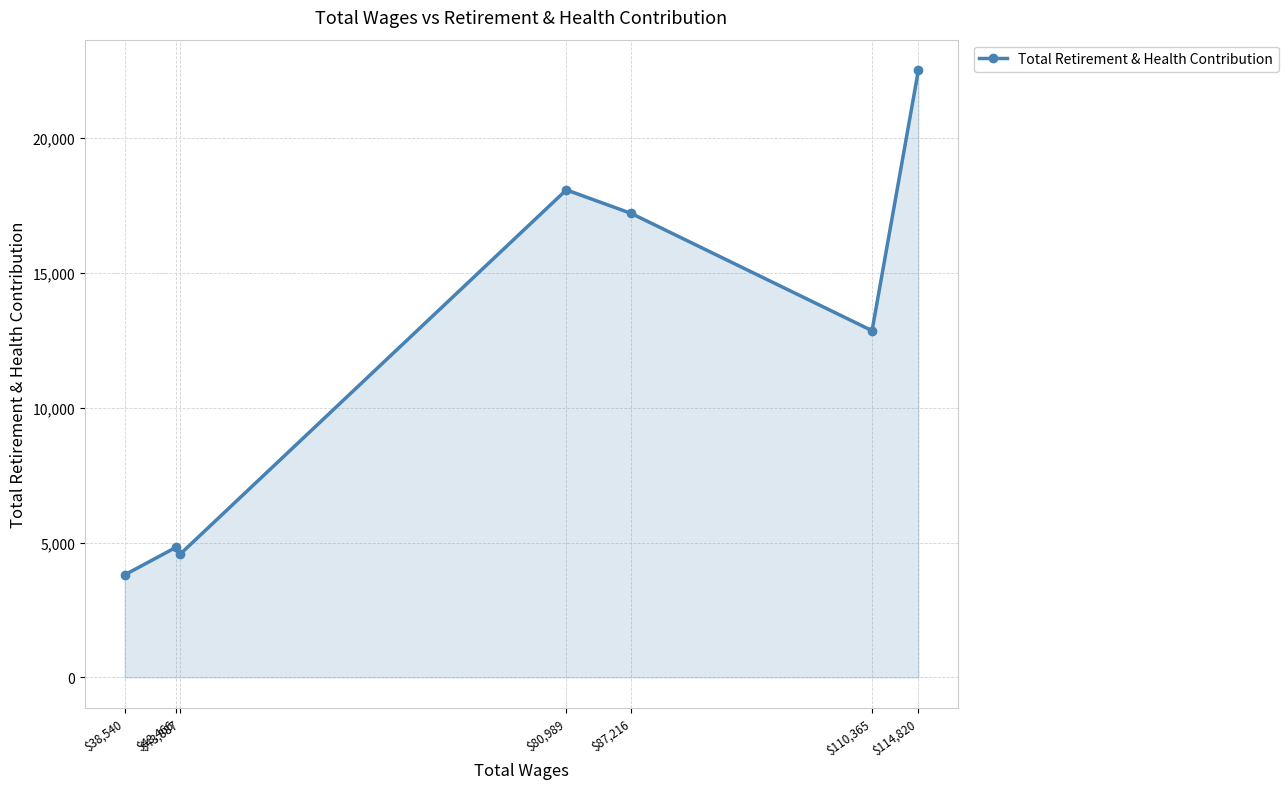

Where is the data nearest to the value 13163?

$110,365